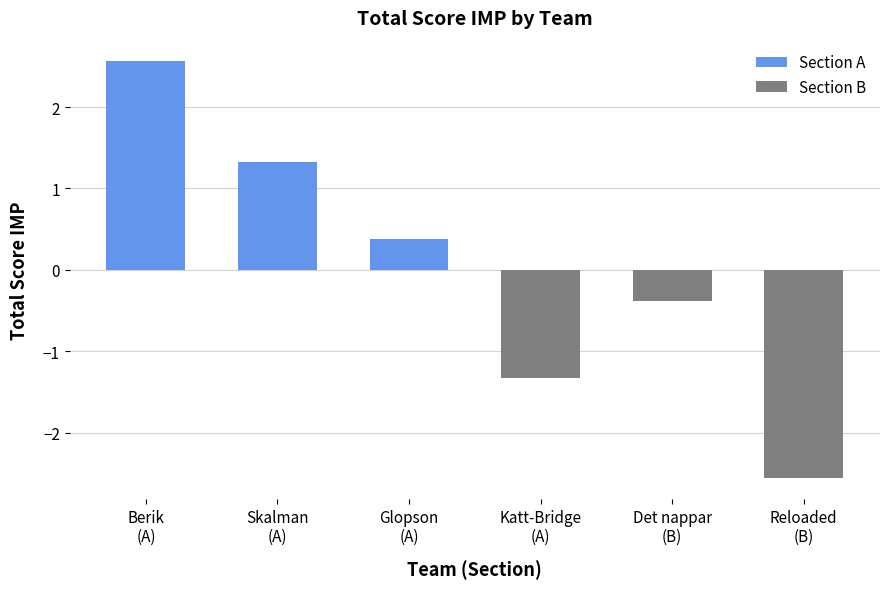

What is the sum of all Section A values?

4.3